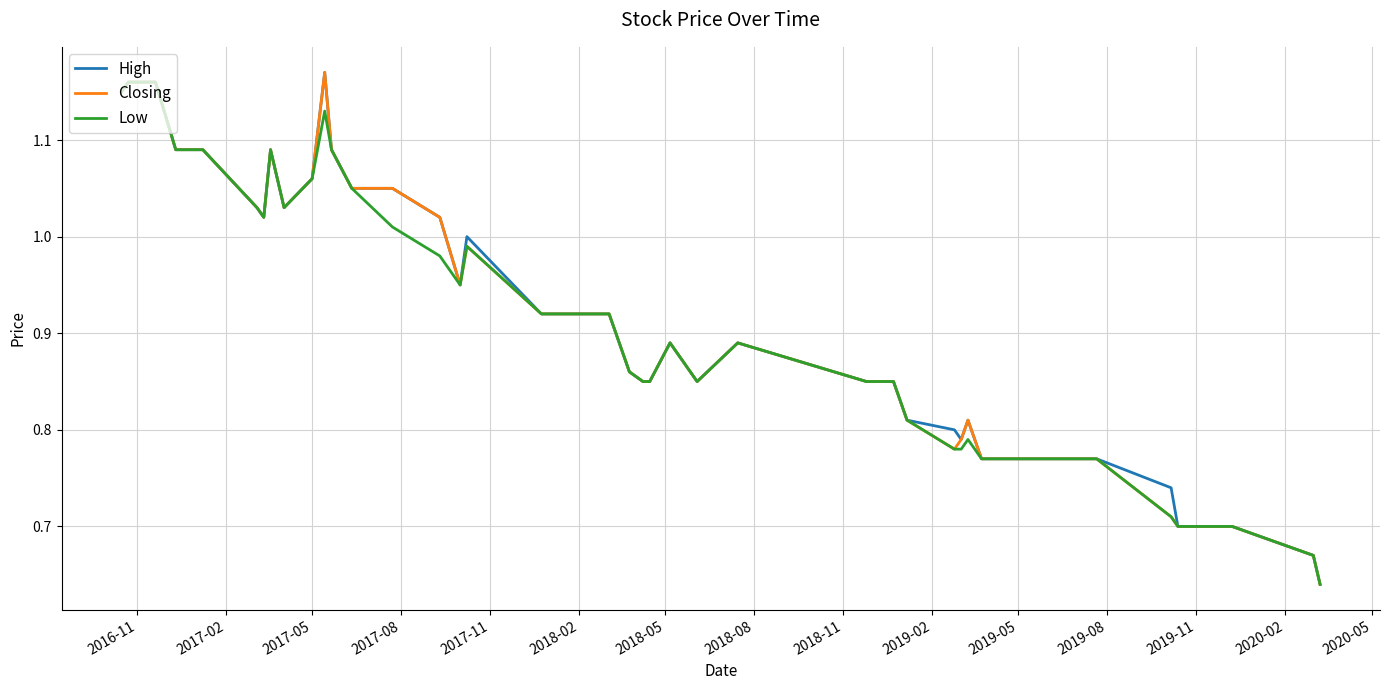

In Closing, how many points are higher than both neighbors (excluding endpoints)?

6